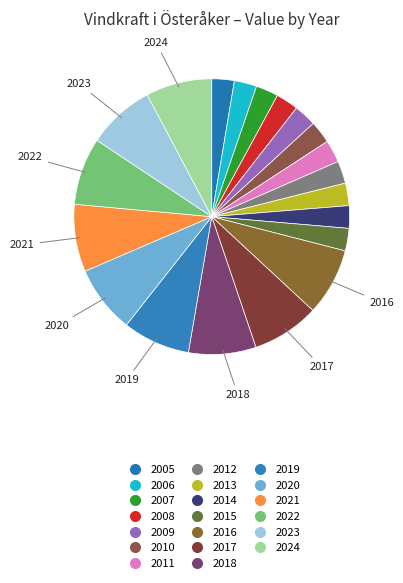

How many segments does this pie chart have?

20